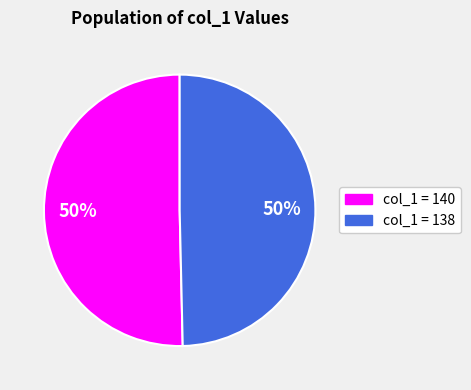

What is the ratio of the value at col_1 = 138 to the value at col_1 = 140?

1.0